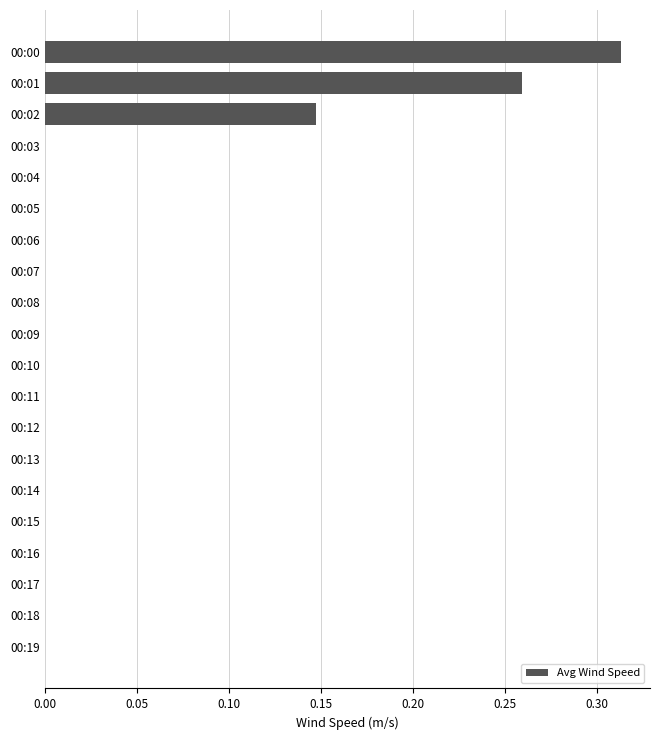

What is the sum of all values?

0.7